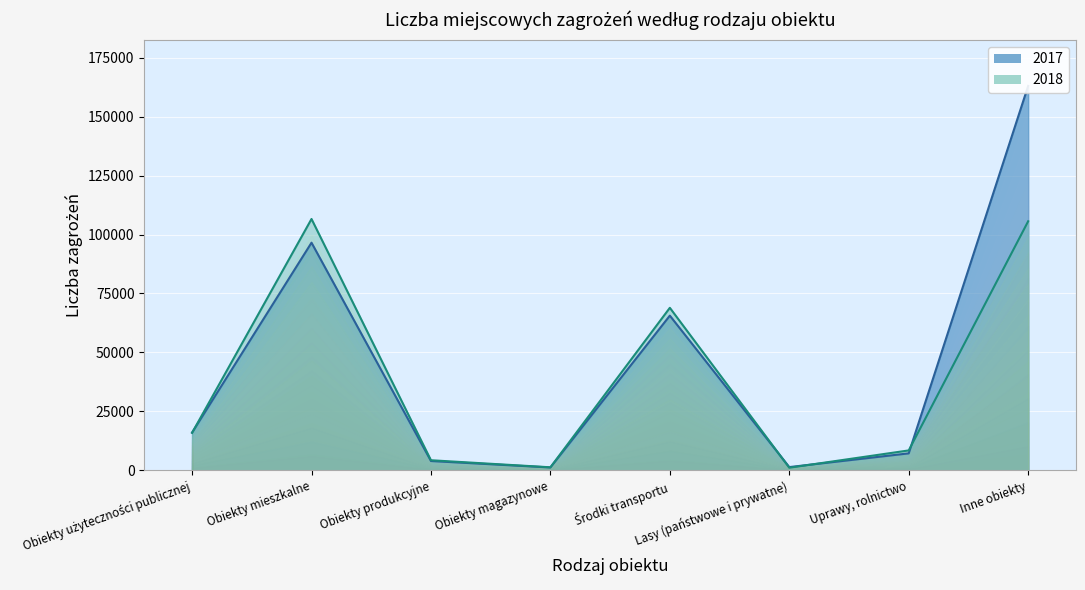

True or false: 2017 has more than 0 interior local peaks.

True